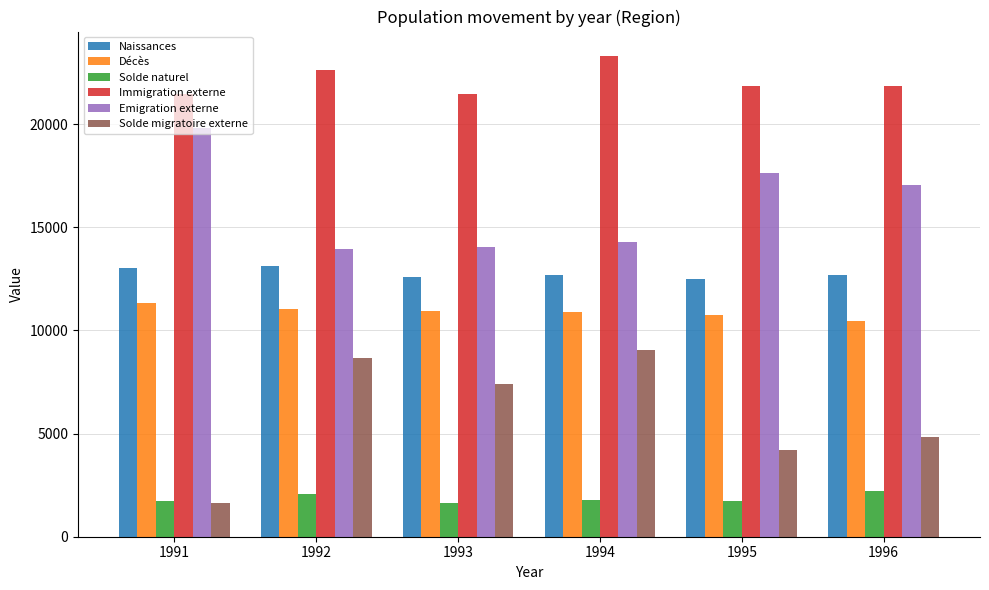

Between 1991 and 1996, which series saw the biggest shift?

Solde migratoire externe